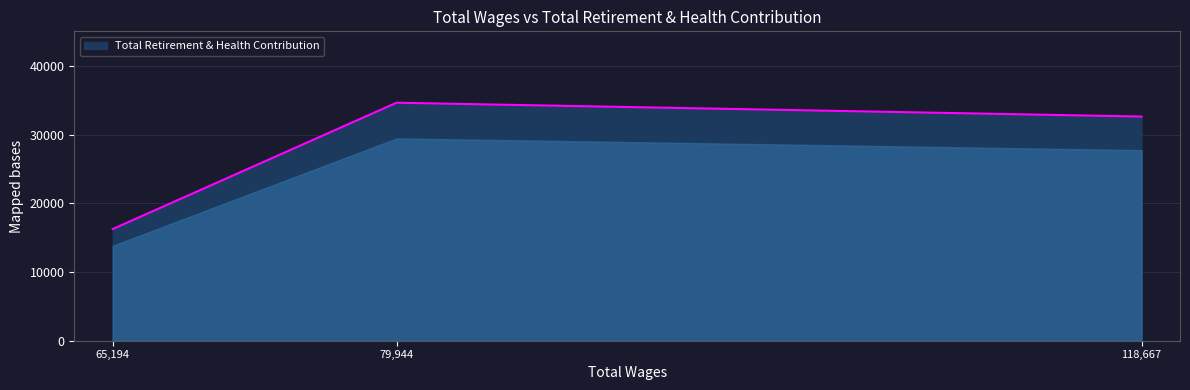

How many data points does each series have?

3